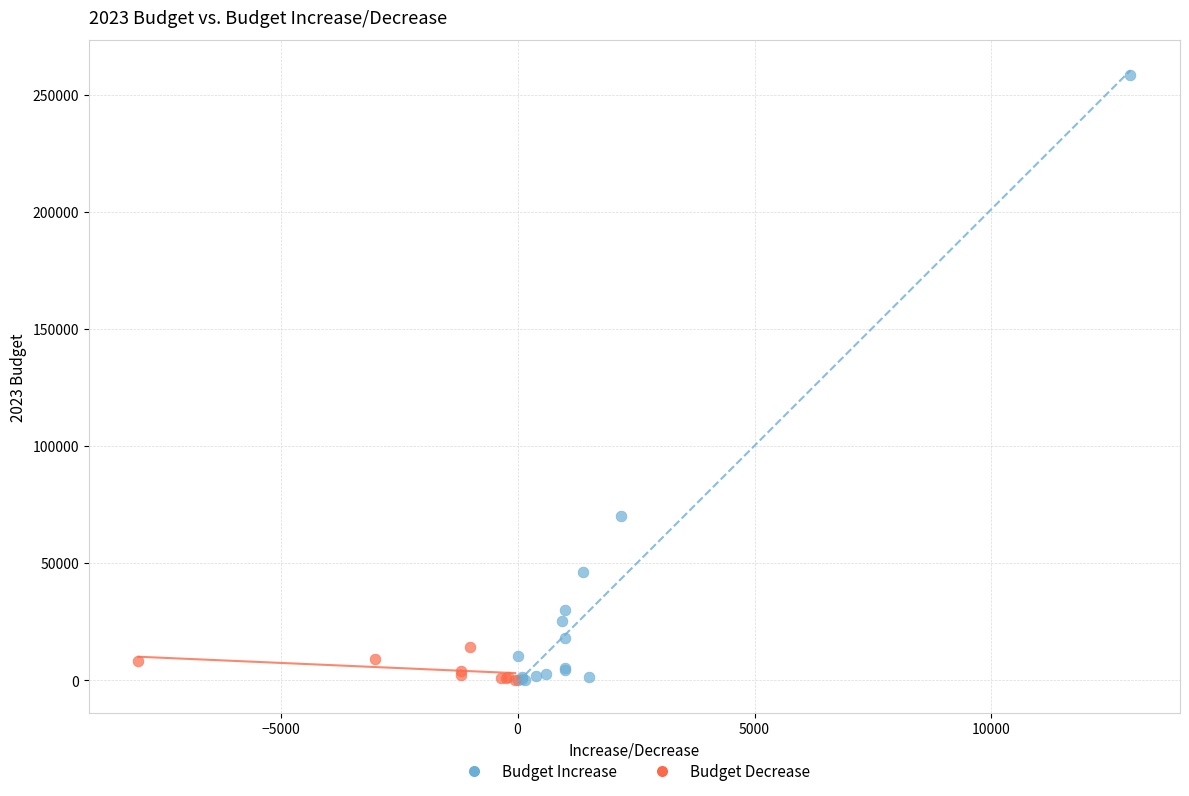

Which series has the largest Y range (max minus min)?

Budget Increase